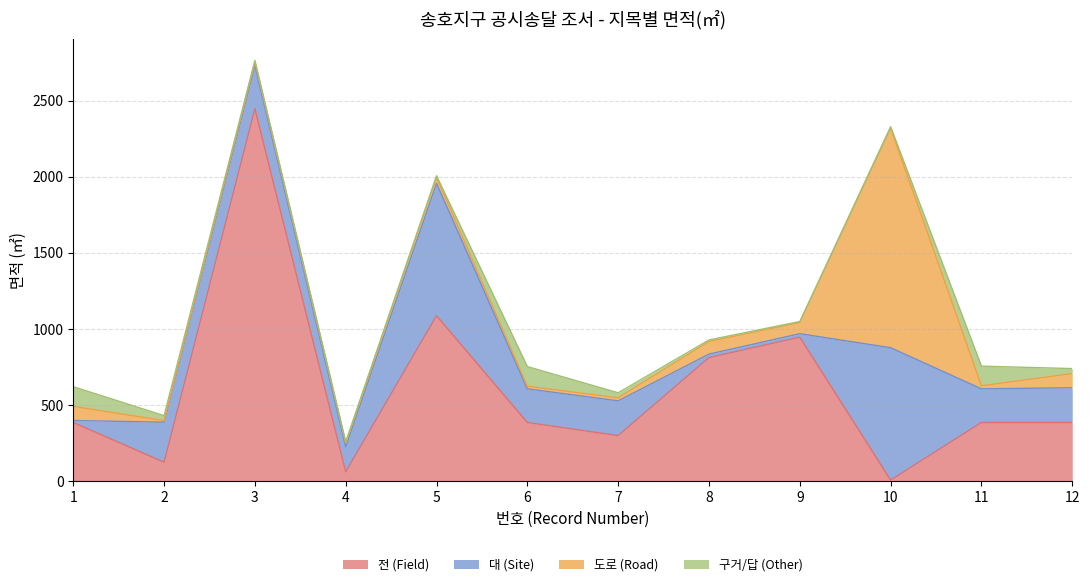

True or false: 구거/답 (Other) has more than 2 interior local peaks.

False